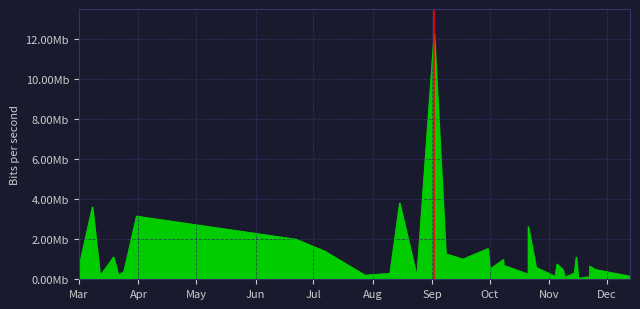

What is the label of the 11th point from the left?

2022-11-16